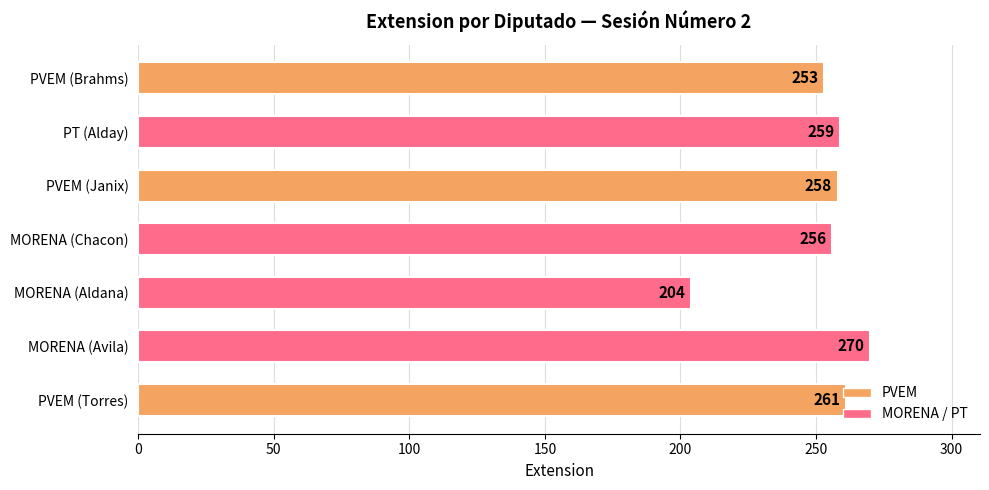

Rank the categories by value from highest to lowest.

MORENA (Avila), PVEM (Torres), PT (Alday), PVEM (Janix), MORENA (Chacon), PVEM (Brahms), MORENA (Aldana)